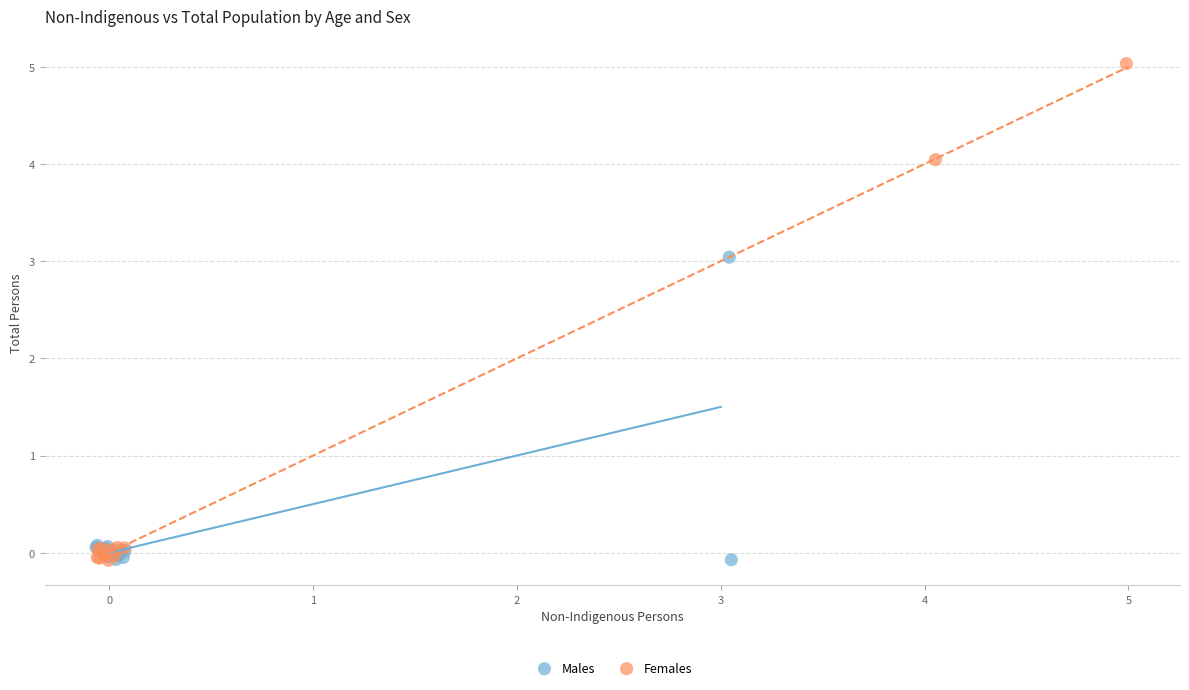

Which series has the widest spread of Y values?

Females